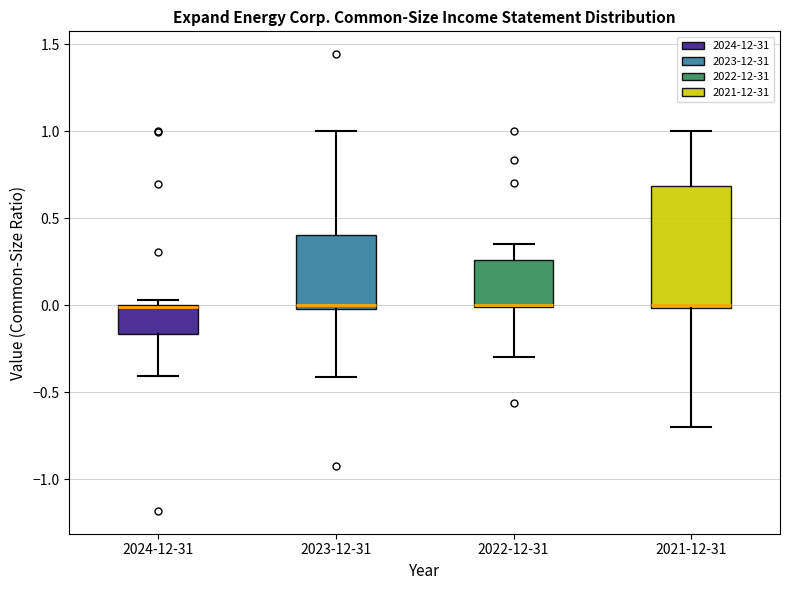

Where is the lower edge of the box for 2024-12-31 on the y-axis? The values are not printed on the chart, so give them approximately, as read against the axis.

-0.15